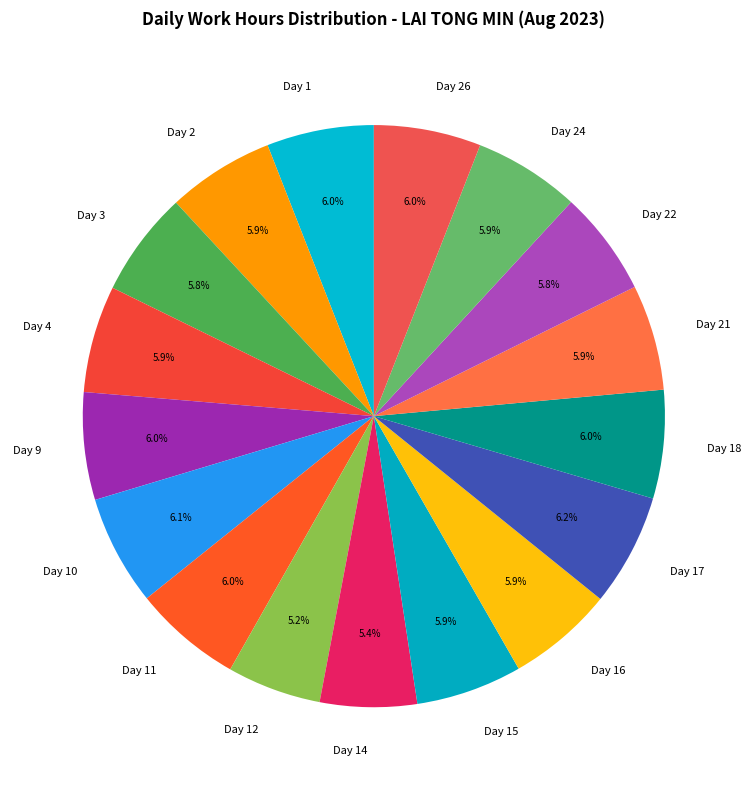

To the nearest percent, what portion does Day 22 represent?

6%